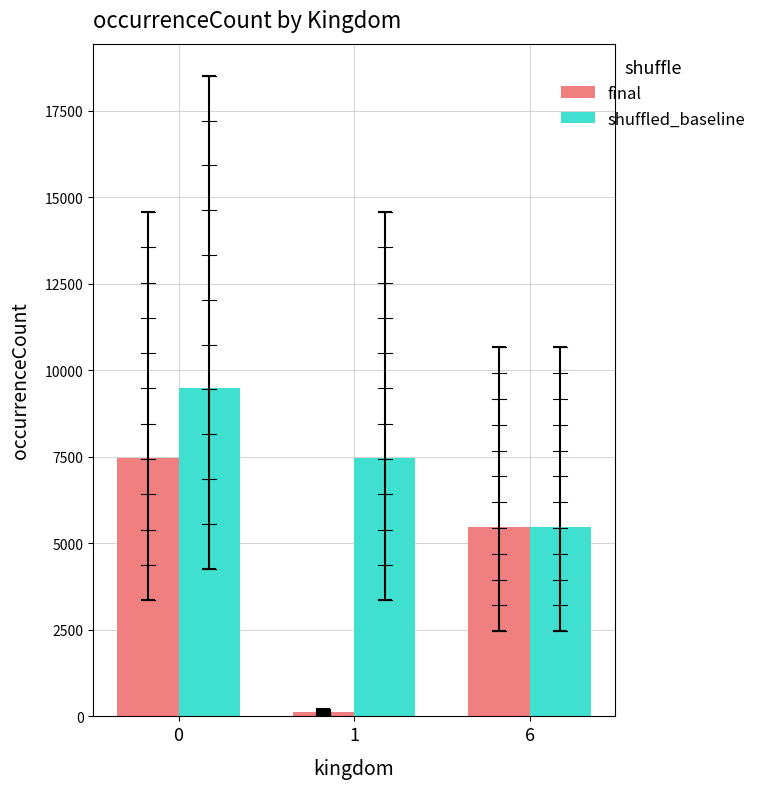

How many bars are there in total?

6